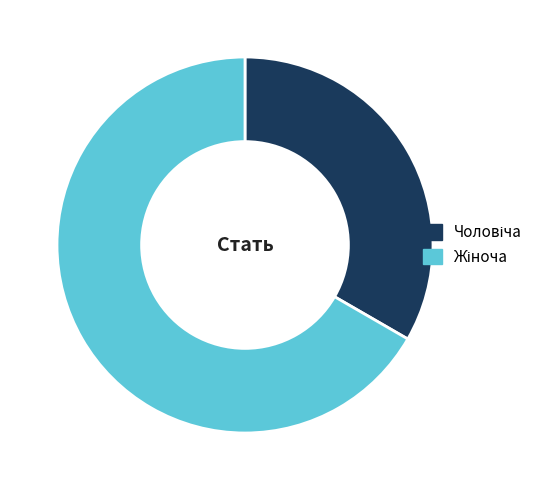

Is there a majority slice in this chart?

Yes